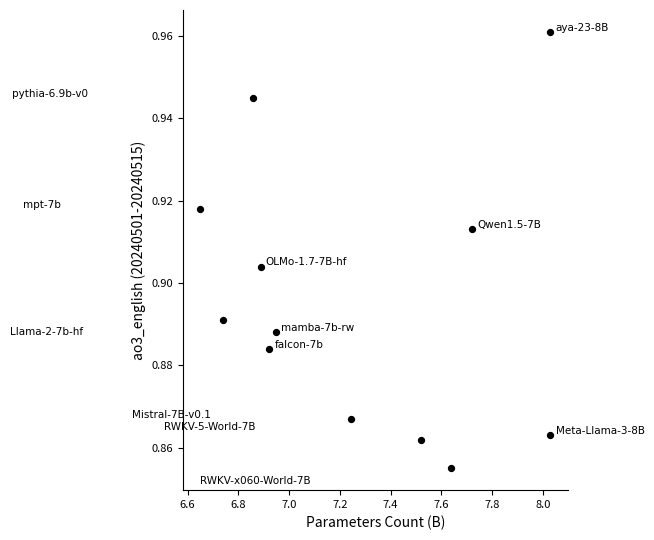

What is the range of X values (max minus min)?

1.4